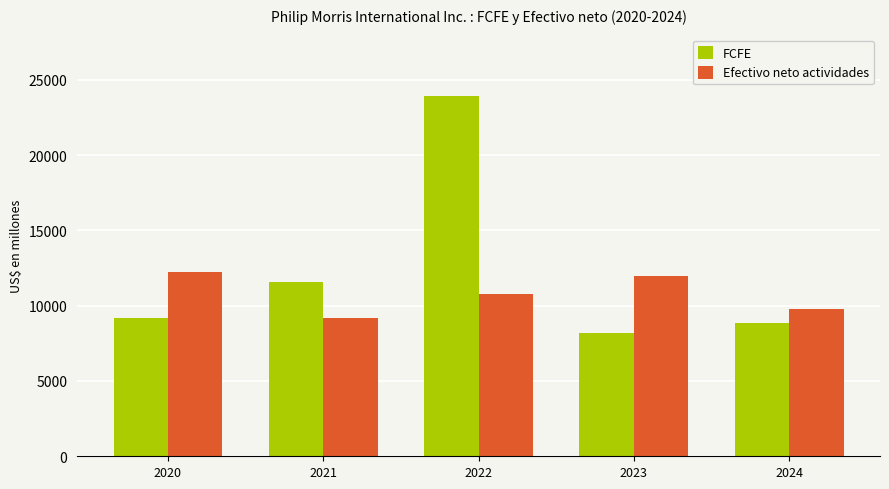

Reading left to right, extract all data points from this chart.

FCFE: 2020=9150	2021=11585	2022=23902	2023=8177	2024=8854
Efectivo neto actividades: 2020=12217	2021=9204	2022=10803	2023=11967	2024=9812